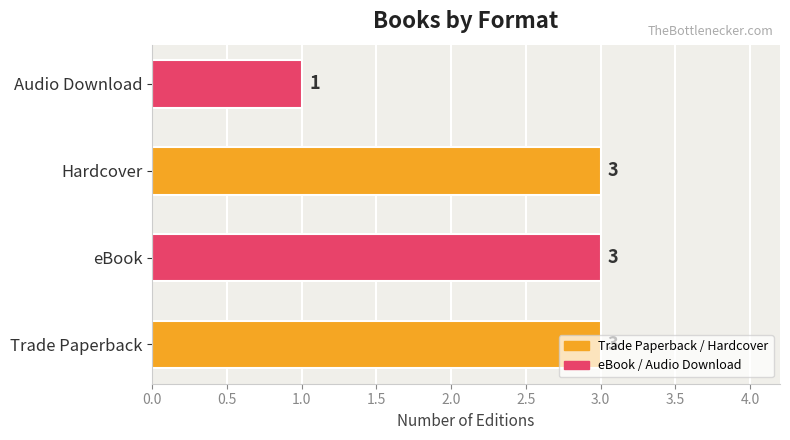

True or false: the data shows 5 at Trade Paperback.

False